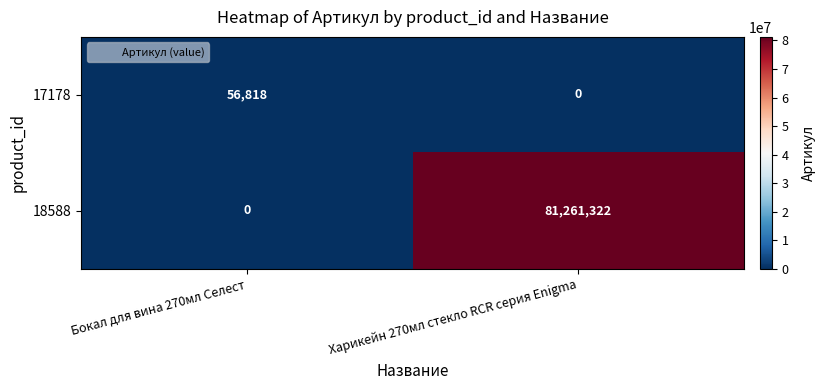

Is it true that 18588 equals -56296126 at Бокал для вина 270мл Селест?

False